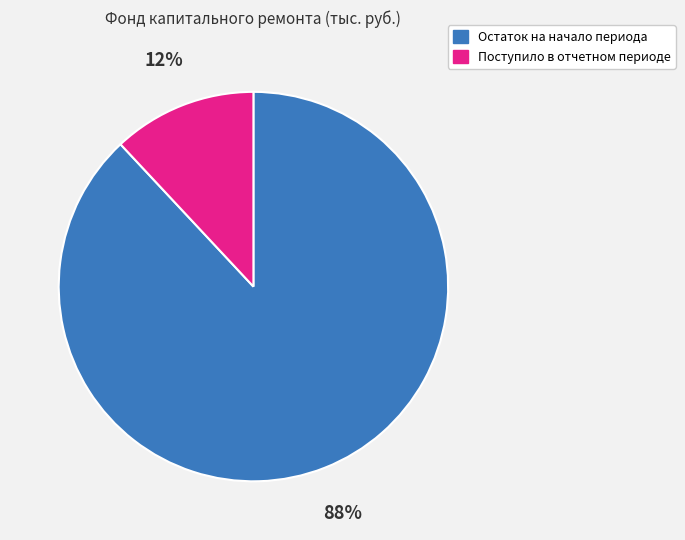

To the nearest percent, what portion does Поступило в отчетном периоде represent?

12%